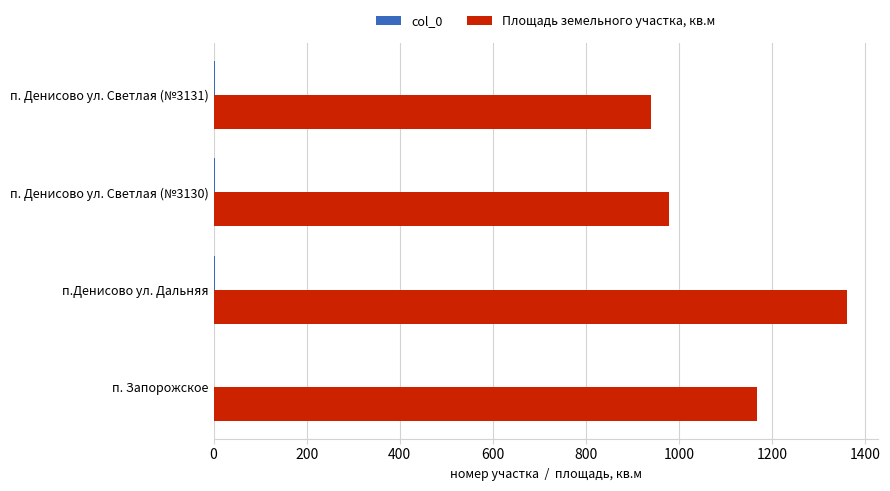

True or false: Площадь земельного участка, кв.м has a value of 1360 at п.Денисово ул. Дальняя.

True